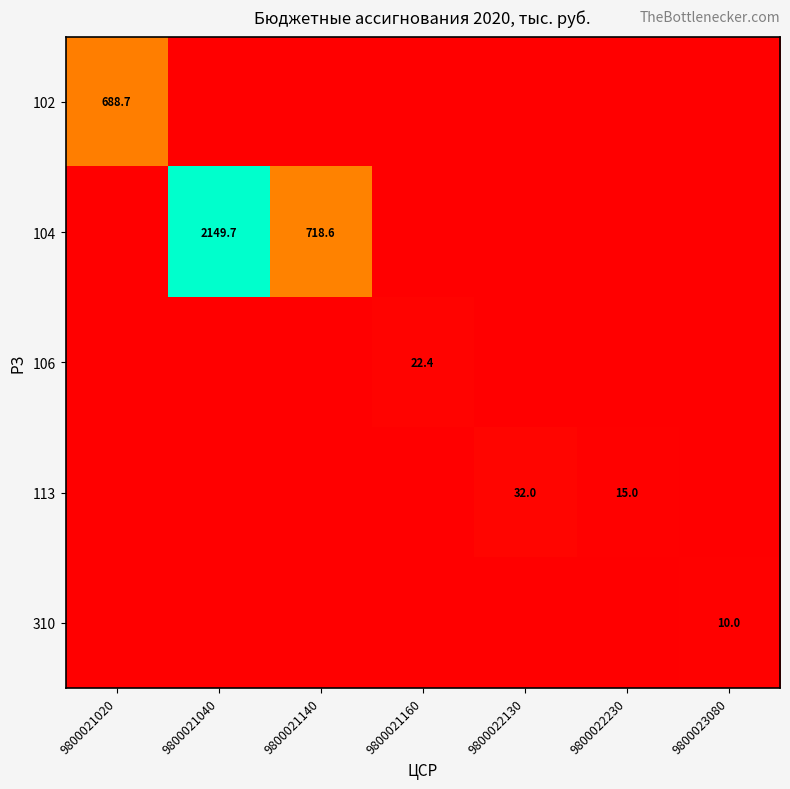

The 104 series shows 450.9 at 9800021040. True or false?

False